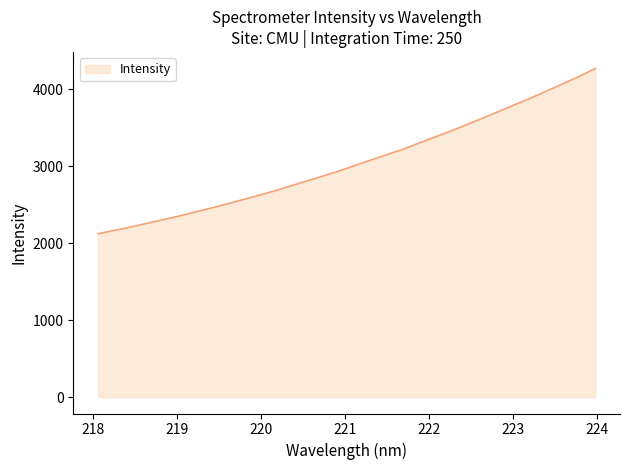

What is the maximum value shown in the chart?

4270.5